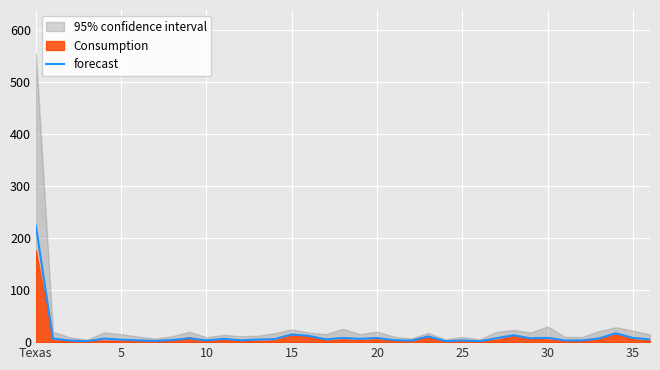

Is it true that forecast equals 8.4 at 30?

True